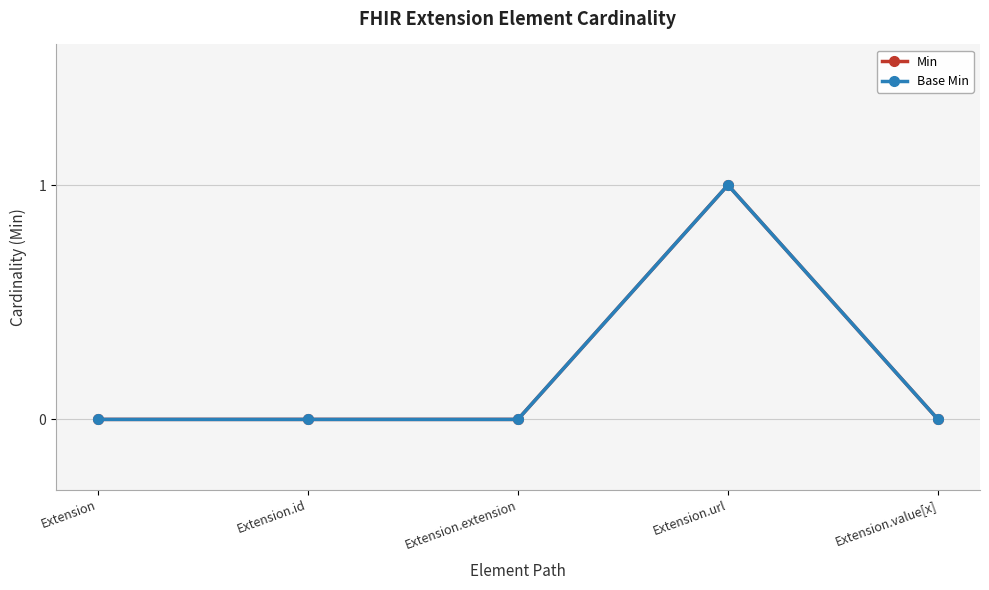

What is the sum of all Min values?

1